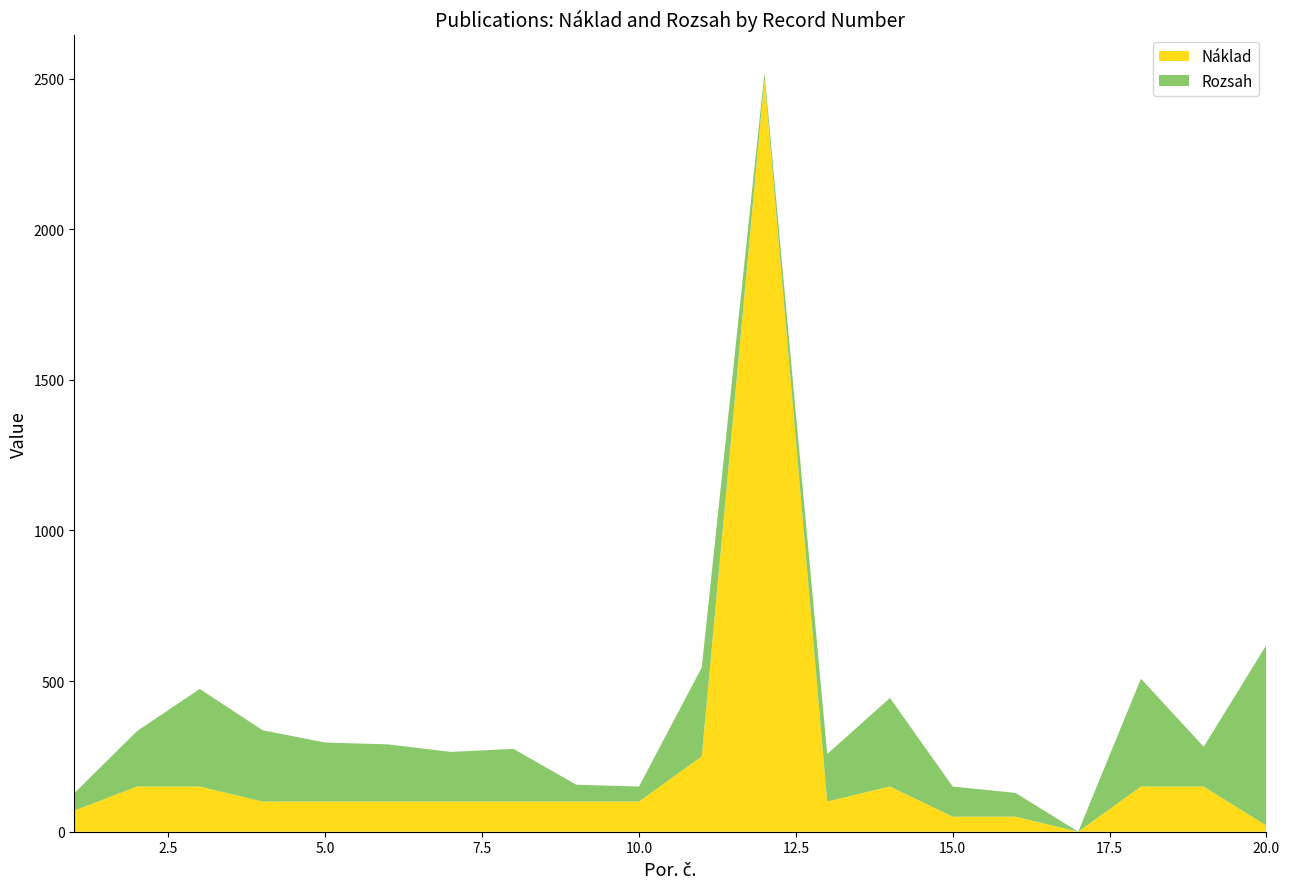

Reading left to right, transcribe all the data shown in this chart.

Náklad: 1=70	2=150	3=150	4=100	5=100	6=100	7=100	8=100	9=100	10=100	11=250	12=2500	13=100	14=150	15=50	16=50	17=0	18=150	19=150	20=20
Rozsah: 1=58	2=184	3=324	4=237	5=196	6=190	7=165	8=175	9=56	10=50	11=295	12=20	13=158	14=294	15=100	16=79	17=0	18=358	19=132	20=600